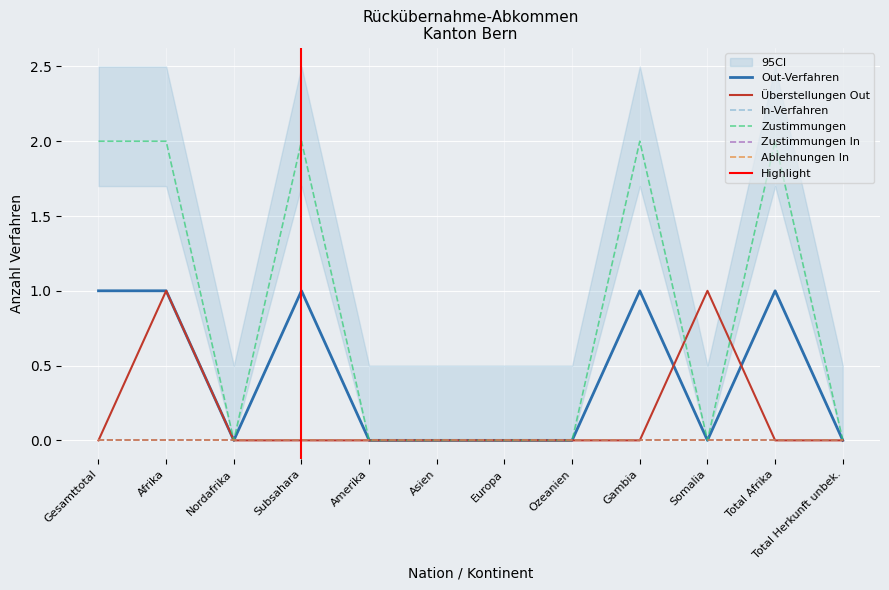

Reading right to left, list all the values displayed in this chart.

Out-Verfahren: 0	1	0	1	0	0	0	0	1	0	1	1
Überstellungen Out: 0	0	1	0	0	0	0	0	0	0	1	0
Zustimmungen: 0	2	0	2	0	0	0	0	2	0	2	2